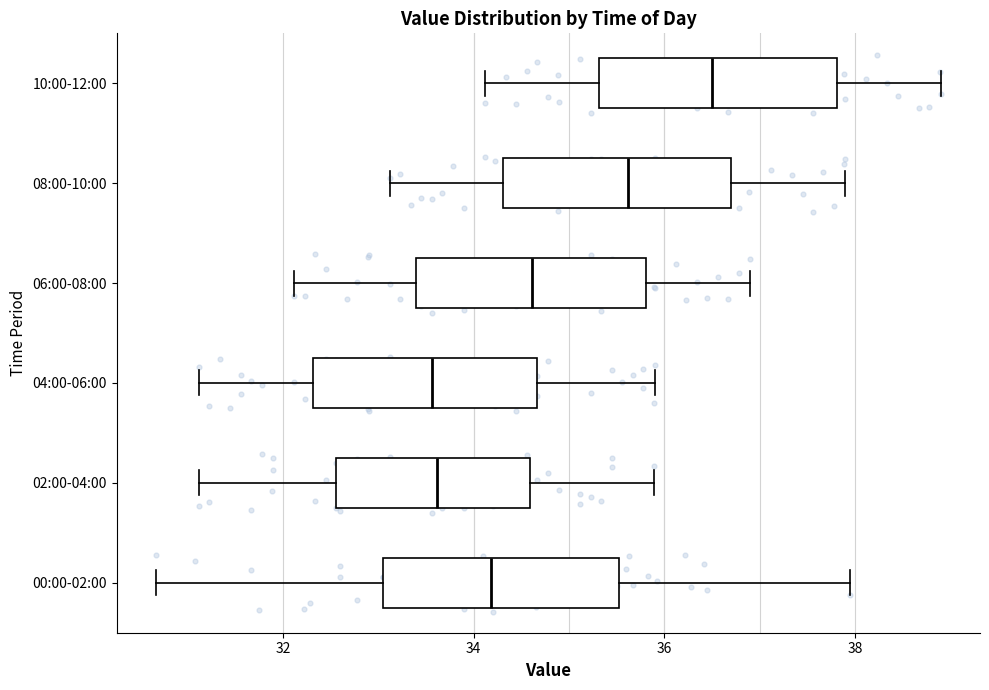

Reading bottom to top, transcribe this box plot: for each box, give where its median line is, the range the box spans, and where its two whiskers end, as read against the x-axis. The values are not printed on the chart, so give them approximately, as read against the axis.

00:00-02:00: median 34.2, box 33.0 to 35.6, whiskers 30.6 to 38.0
02:00-04:00: median 33.6, box 32.6 to 34.6, whiskers 31.2 to 35.8
04:00-06:00: median 33.6, box 32.4 to 34.6, whiskers 31.2 to 36.0
06:00-08:00: median 34.6, box 33.4 to 35.8, whiskers 32.2 to 37.0
08:00-10:00: median 35.6, box 34.4 to 36.6, whiskers 33.2 to 38.0
10:00-12:00: median 36.6, box 35.4 to 37.8, whiskers 34.2 to 39.0